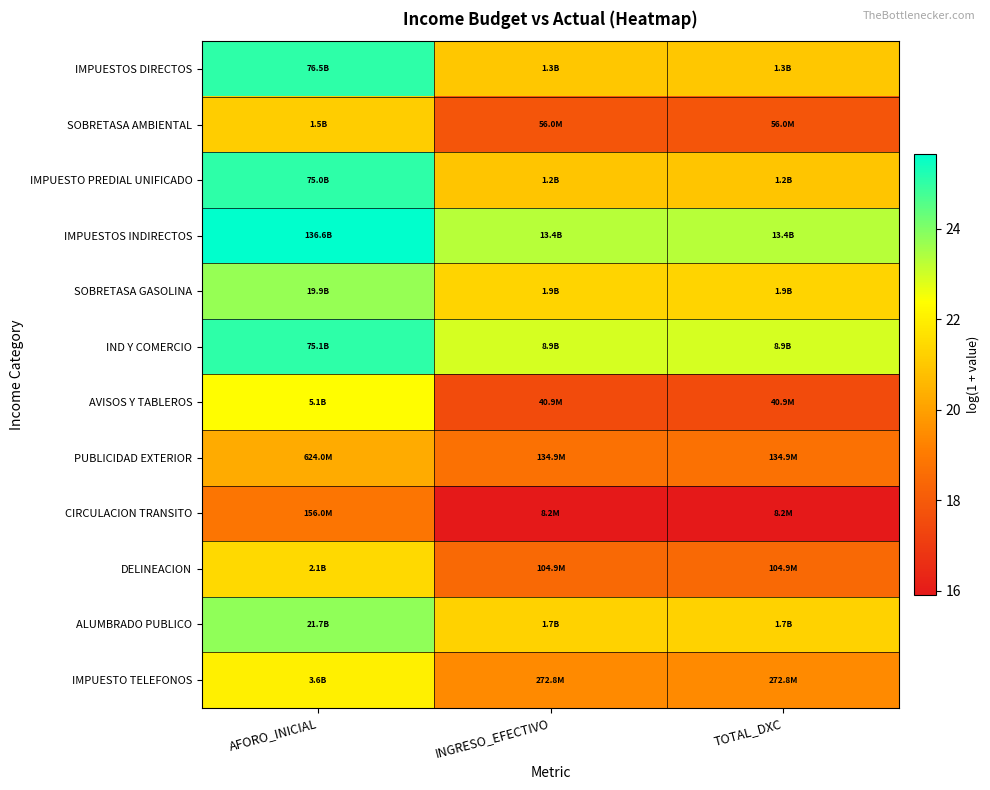

Reading right to left, transcribe all the data shown in this chart.

IMPUESTOS DIRECTOS: TOTAL_DXC=21.0	INGRESO_EFECTIVO=21.0	AFORO_INICIAL=25.1
SOBRETASA AMBIENTAL: TOTAL_DXC=17.8	INGRESO_EFECTIVO=17.8	AFORO_INICIAL=21.1
IMPUESTO PREDIAL UNIFICADO: TOTAL_DXC=20.9	INGRESO_EFECTIVO=20.9	AFORO_INICIAL=25.0
IMPUESTOS INDIRECTOS: TOTAL_DXC=23.3	INGRESO_EFECTIVO=23.3	AFORO_INICIAL=25.6
SOBRETASA GASOLINA: TOTAL_DXC=21.3	INGRESO_EFECTIVO=21.3	AFORO_INICIAL=23.7
IND Y COMERCIO: TOTAL_DXC=22.9	INGRESO_EFECTIVO=22.9	AFORO_INICIAL=25.0
AVISOS Y TABLEROS: TOTAL_DXC=17.5	INGRESO_EFECTIVO=17.5	AFORO_INICIAL=22.4
PUBLICIDAD EXTERIOR: TOTAL_DXC=18.7	INGRESO_EFECTIVO=18.7	AFORO_INICIAL=20.3
CIRCULACION TRANSITO: TOTAL_DXC=15.9	INGRESO_EFECTIVO=15.9	AFORO_INICIAL=18.9
DELINEACION: TOTAL_DXC=18.5	INGRESO_EFECTIVO=18.5	AFORO_INICIAL=21.5
ALUMBRADO PUBLICO: TOTAL_DXC=21.2	INGRESO_EFECTIVO=21.2	AFORO_INICIAL=23.8
IMPUESTO TELEFONOS: TOTAL_DXC=19.4	INGRESO_EFECTIVO=19.4	AFORO_INICIAL=22.0